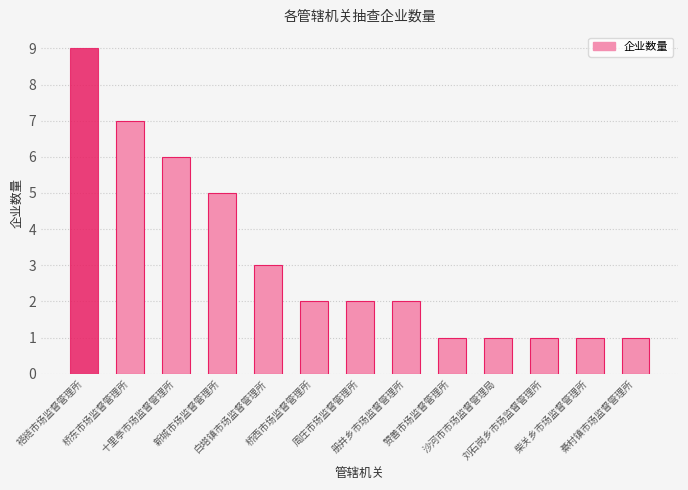

What value does the data have at 册井乡市场监督管理所?

2